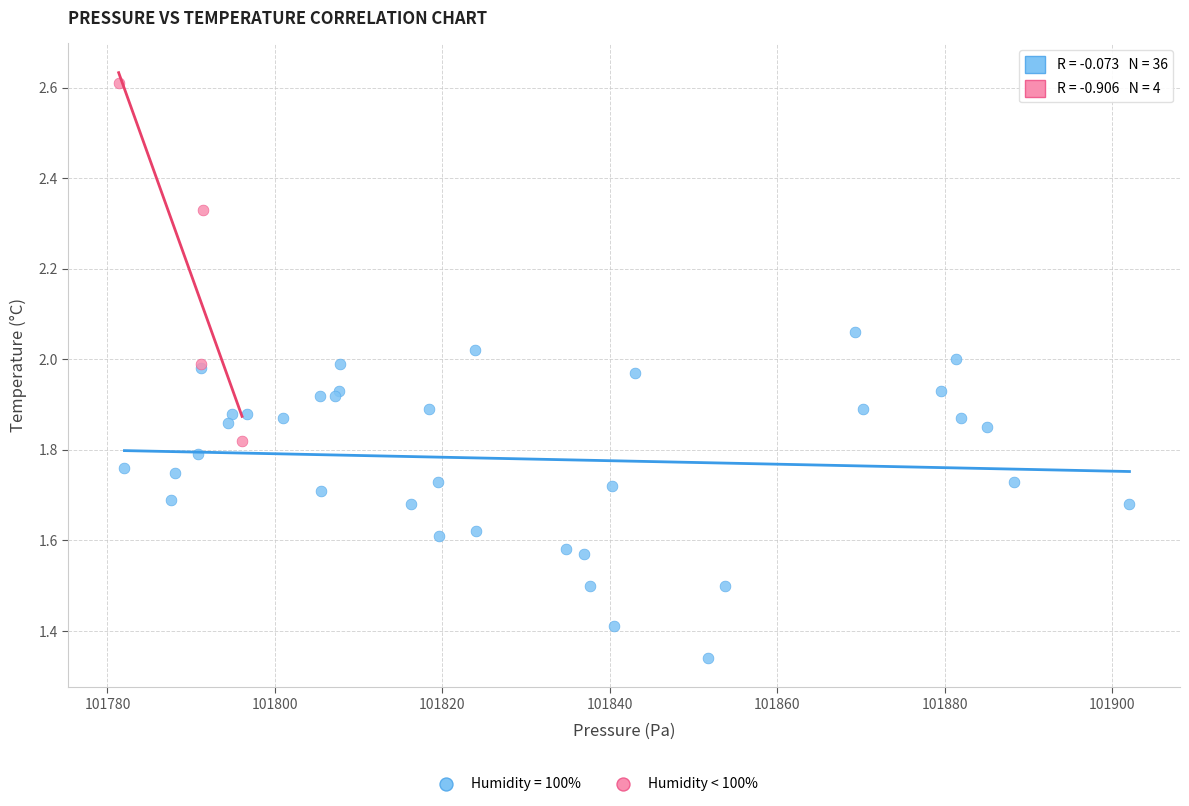

Which series reaches the minimum Y coordinate?

Humidity = 100%